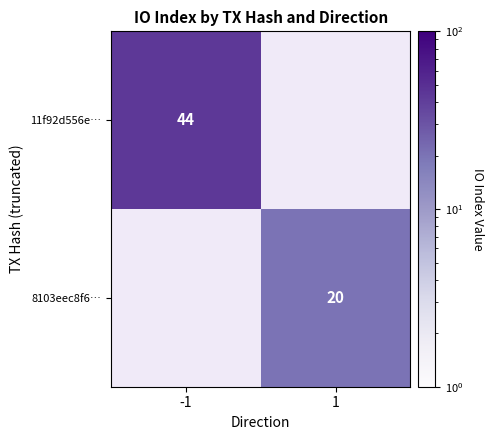

Is it true that 8103eec8f6… equals 20 at 1?

True